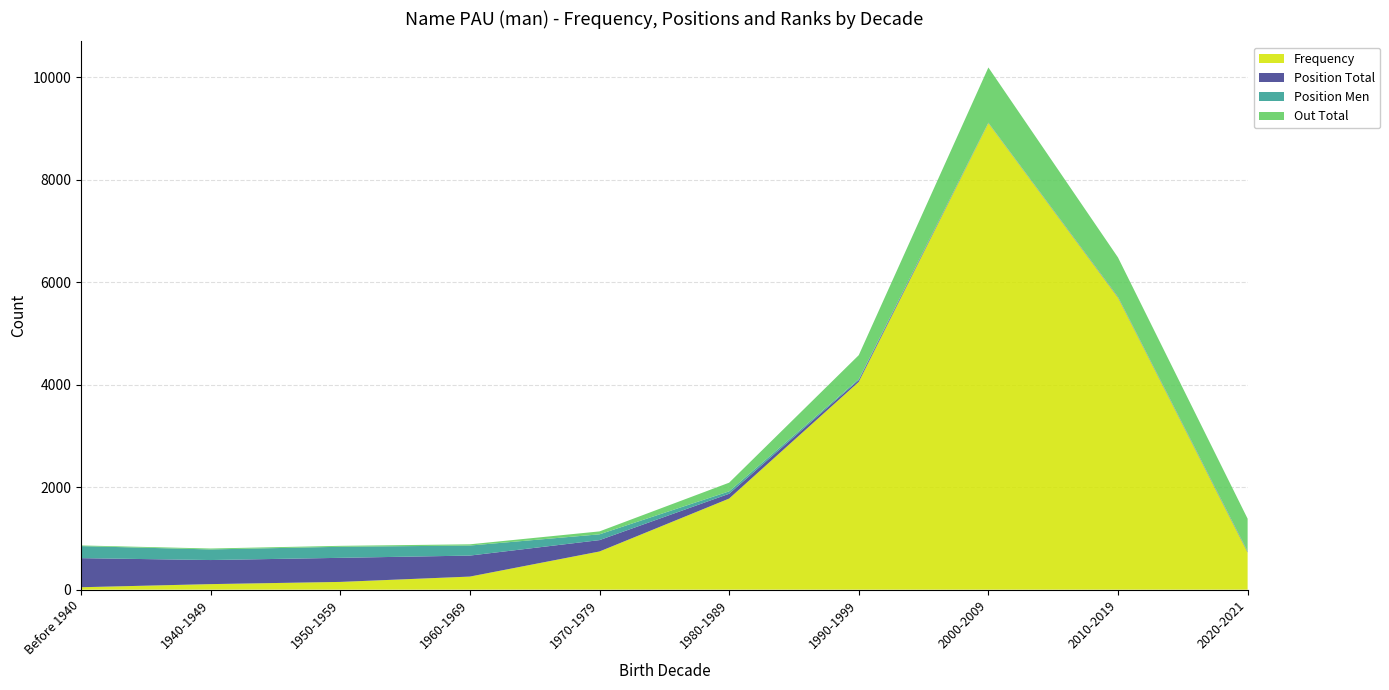

Reading left to right, list all the values displayed in this chart.

Frequency: 47	108	151	255	745	1778	4056	9107	5702	727
Position Total: 568	470	470	410	222	94	34	6	11	13
Position Men: 235	207	216	196	113	47	19	3	5	8
Out Total: 13	18	18	24	57	169	468	1077	766	637